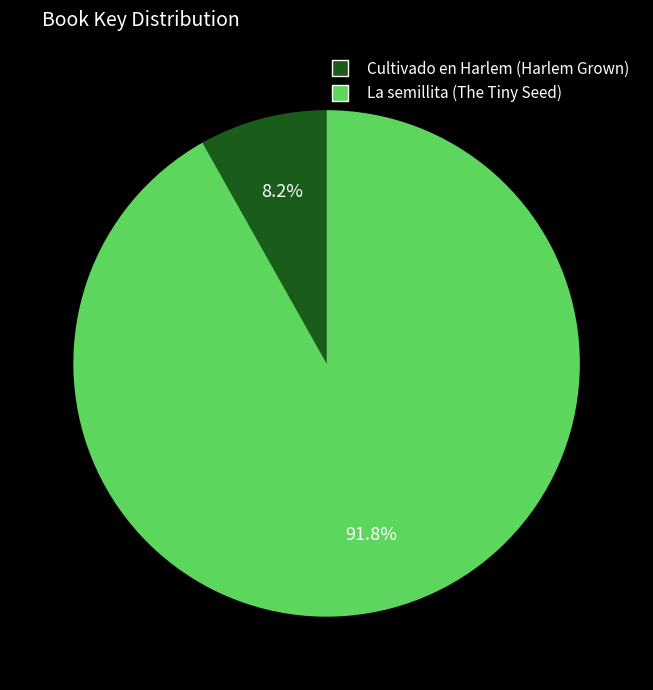

What is the smallest slice in the pie chart?

Cultivado en Harlem (Harlem Grown)